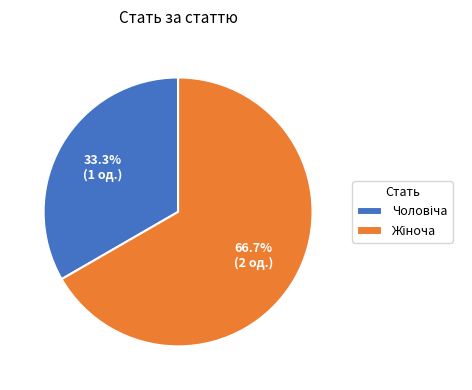

Is there a majority slice in this chart?

Yes